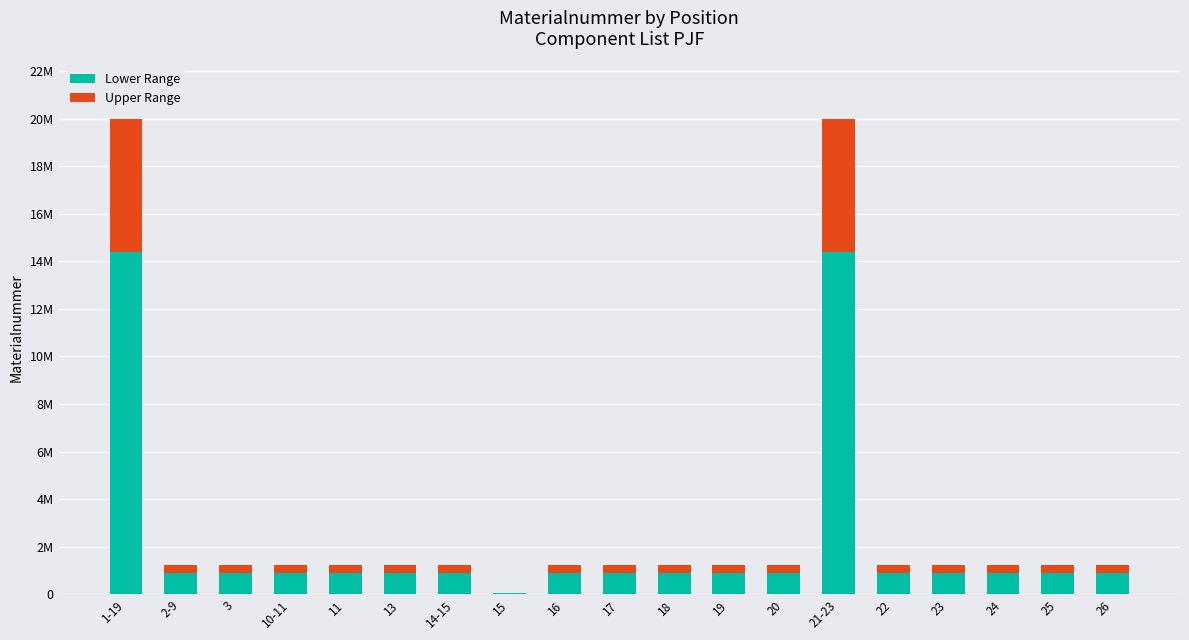

What is the difference between the maximum and second lowest values in the Upper Range series?

5258806